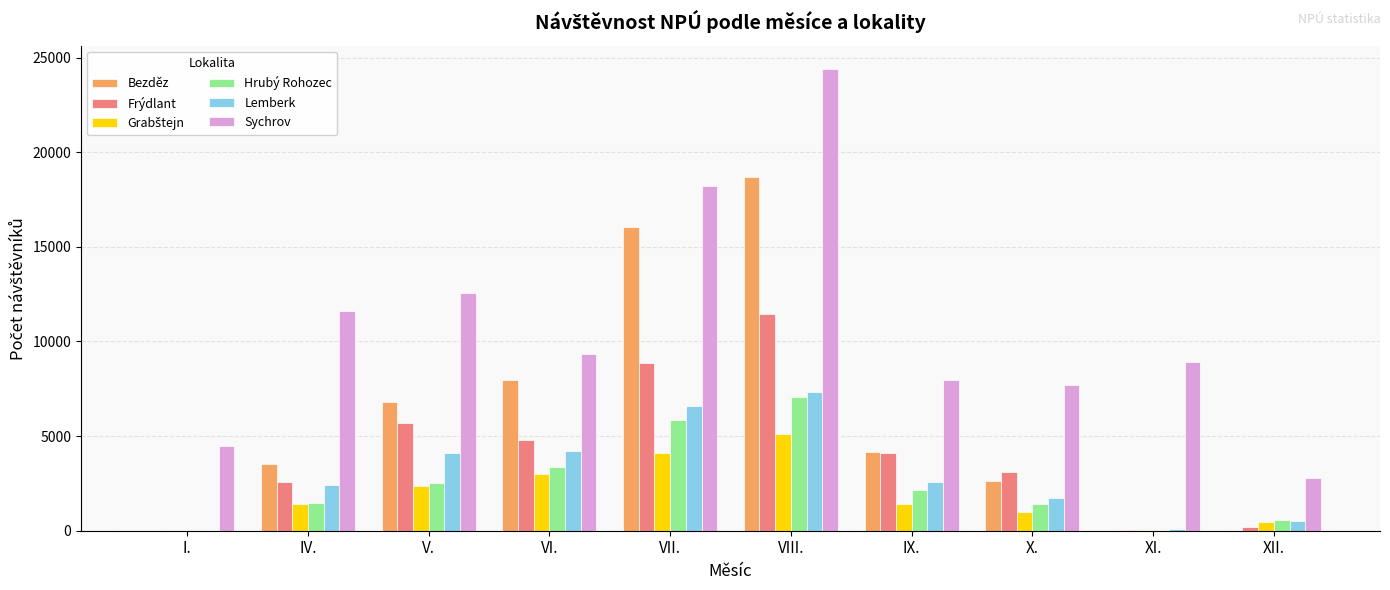

Between VI. and XI., which series saw the biggest shift?

Bezděz